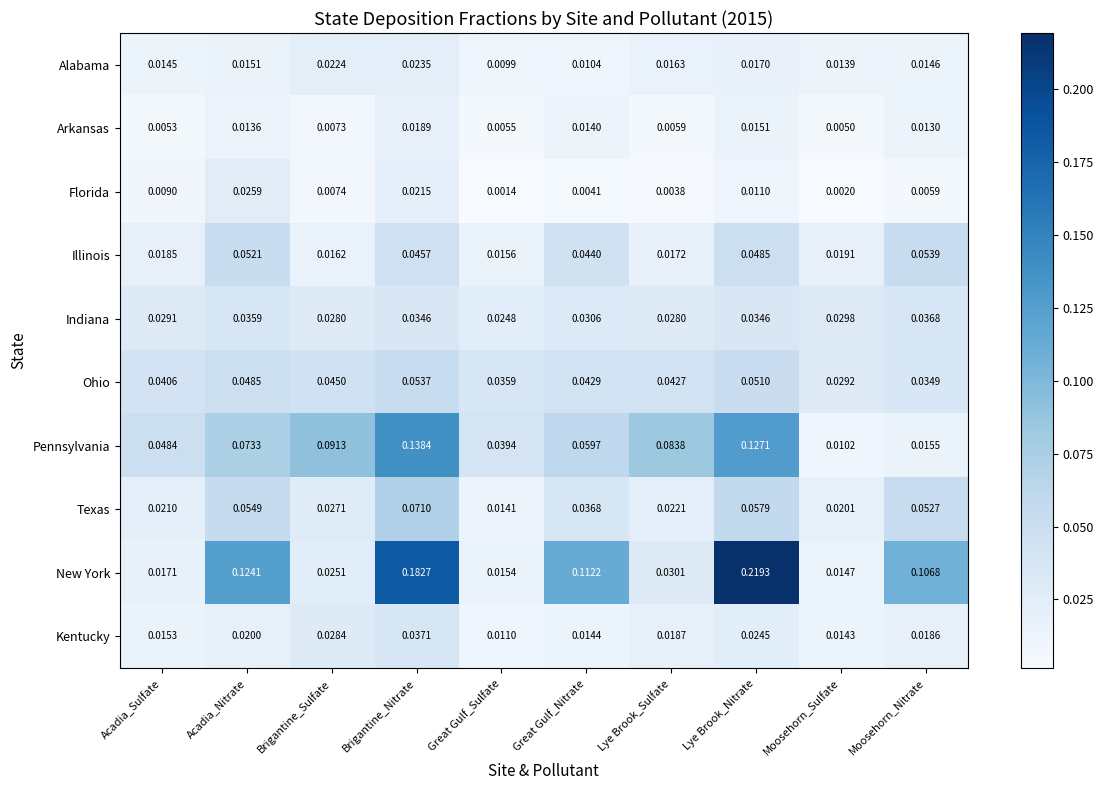

Rank the categories by Illinois value from lowest to highest.

Great Gulf_Sulfate, Brigantine_Sulfate, Lye Brook_Sulfate, Acadia_Sulfate, Moosehorn_Sulfate, Great Gulf_Nitrate, Brigantine_Nitrate, Lye Brook_Nitrate, Acadia_Nitrate, Moosehorn_Nitrate